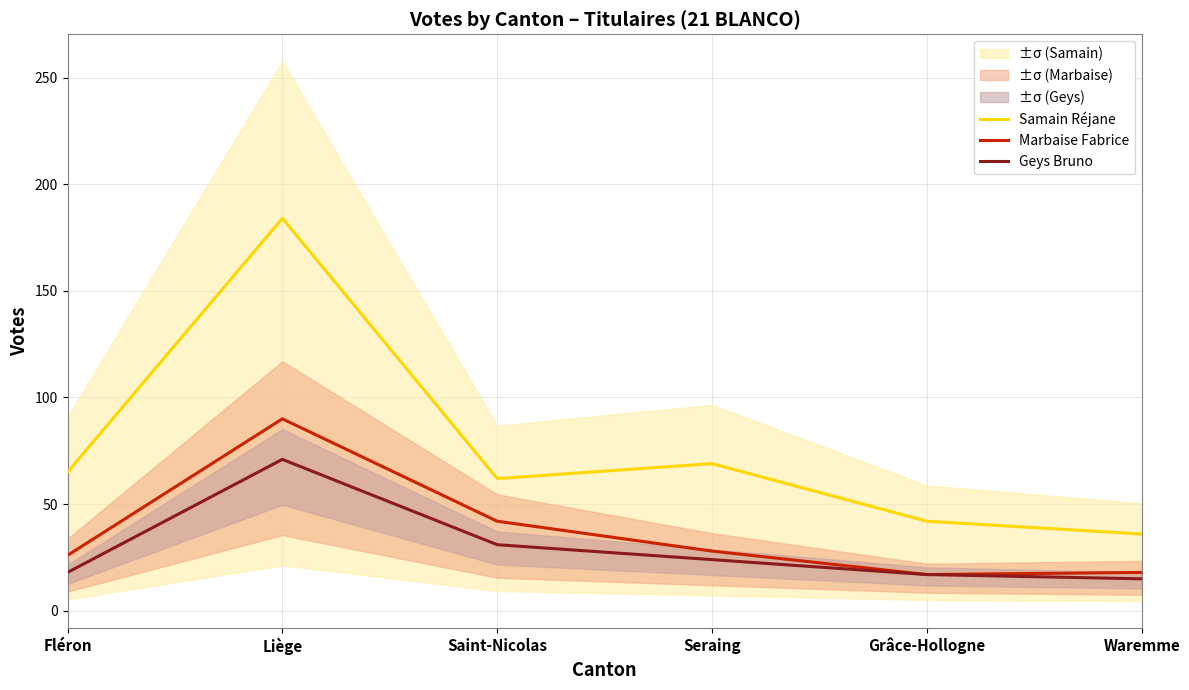

How many data points in Marbaise Fabrice are less than 28?

3